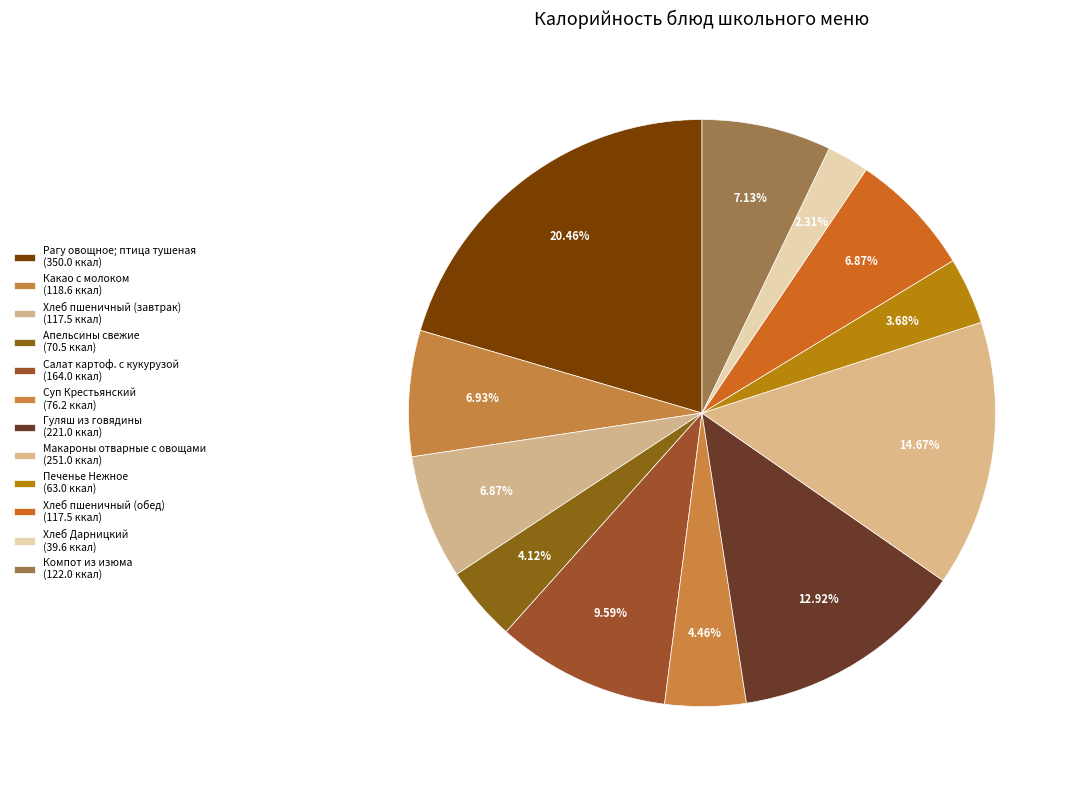

Is there any slice that represents more than half of the pie?

No